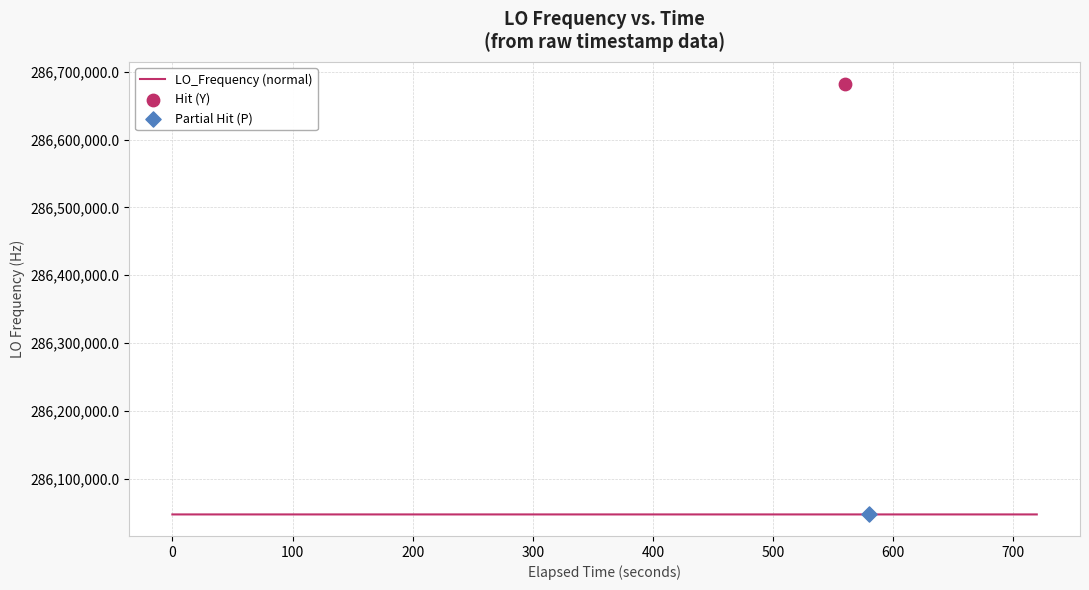

Approximately how many times larger is the value at 15 compared to 19?

1.0